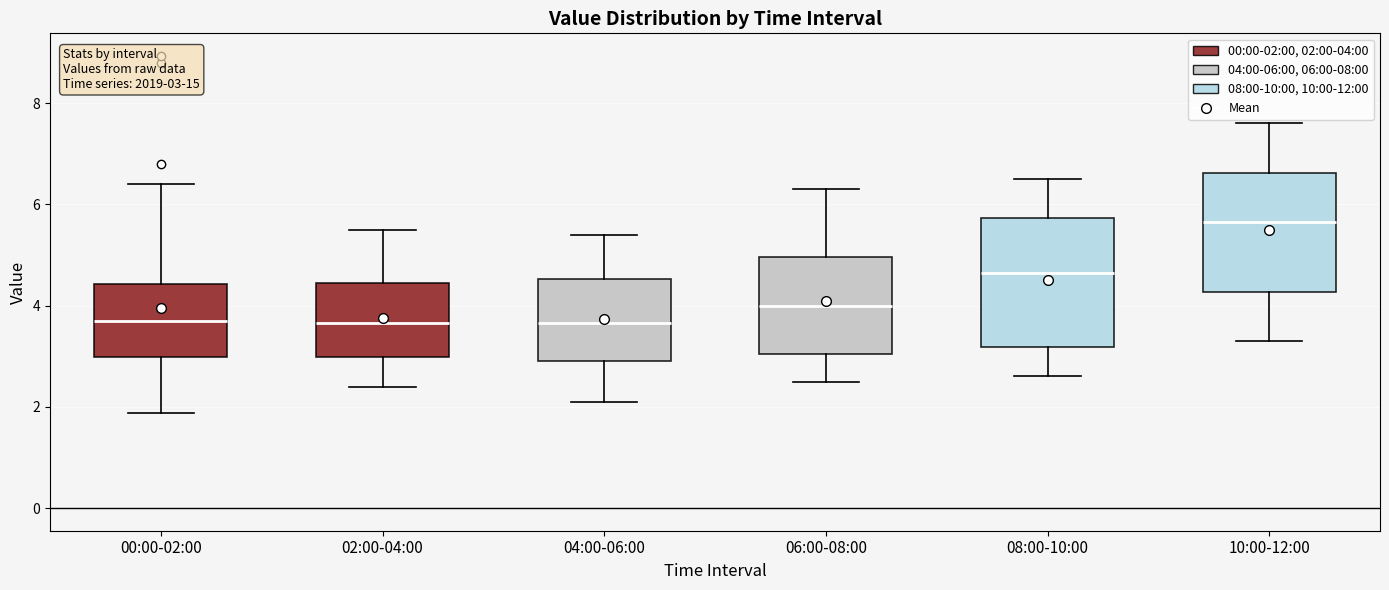

Which box has the highest median line?

10:00-12:00